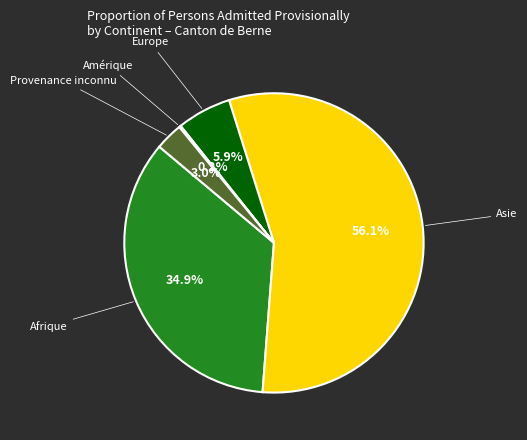

Is there a majority slice in this chart?

Yes